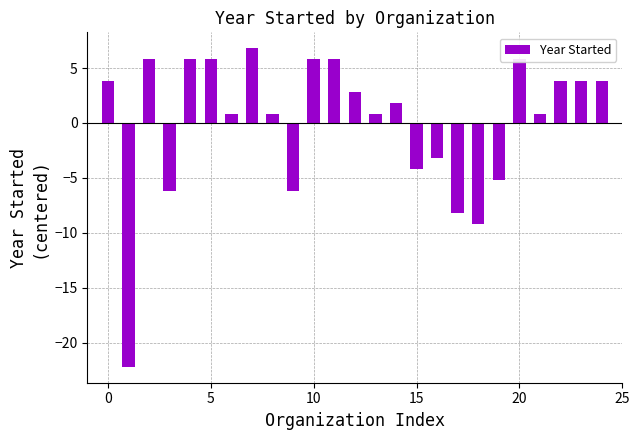

What is the difference between the maximum and second lowest values?

16.0